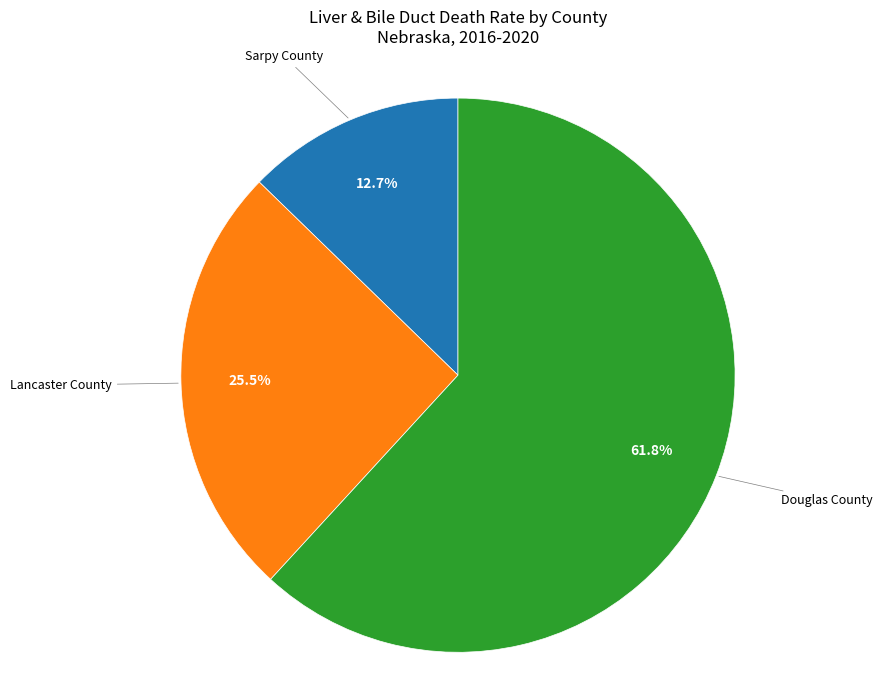

How many segments does this pie chart have?

3